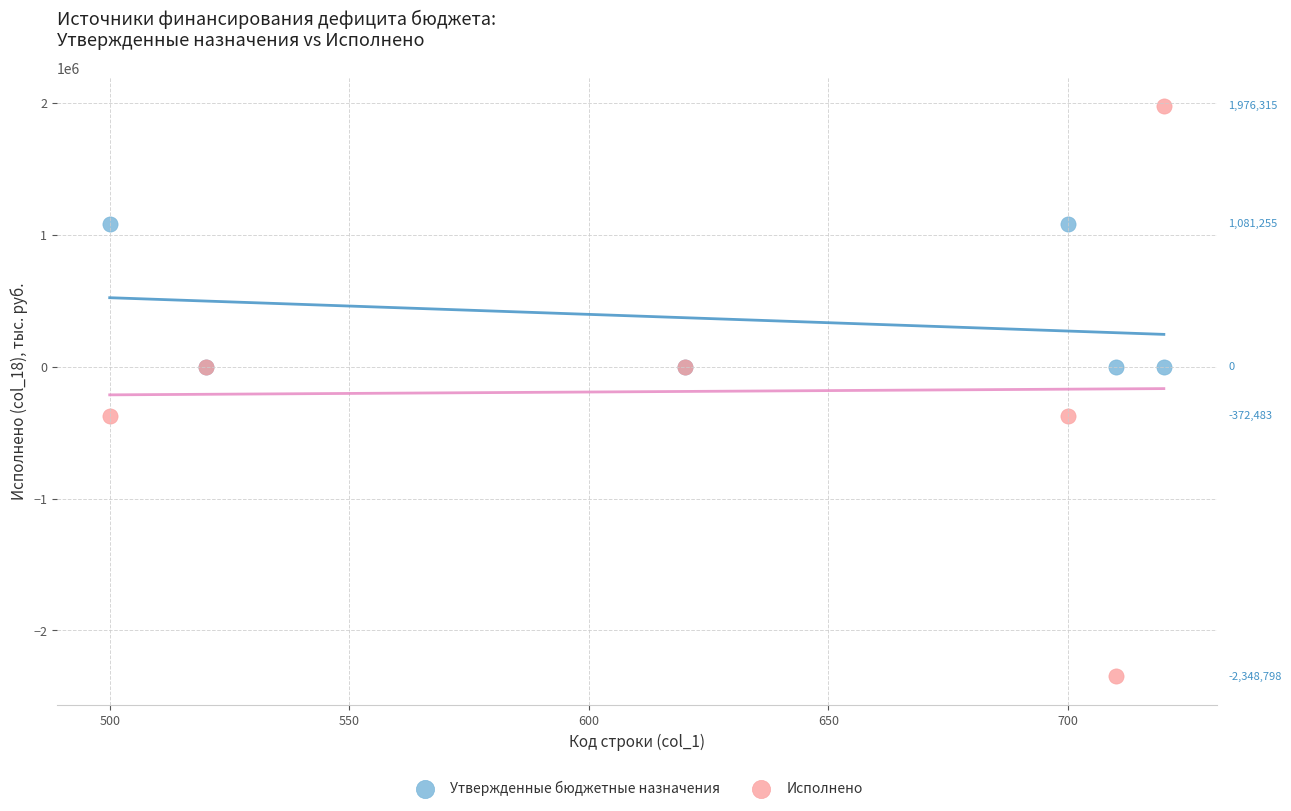

Which series contains the lowest Y value?

Исполнено